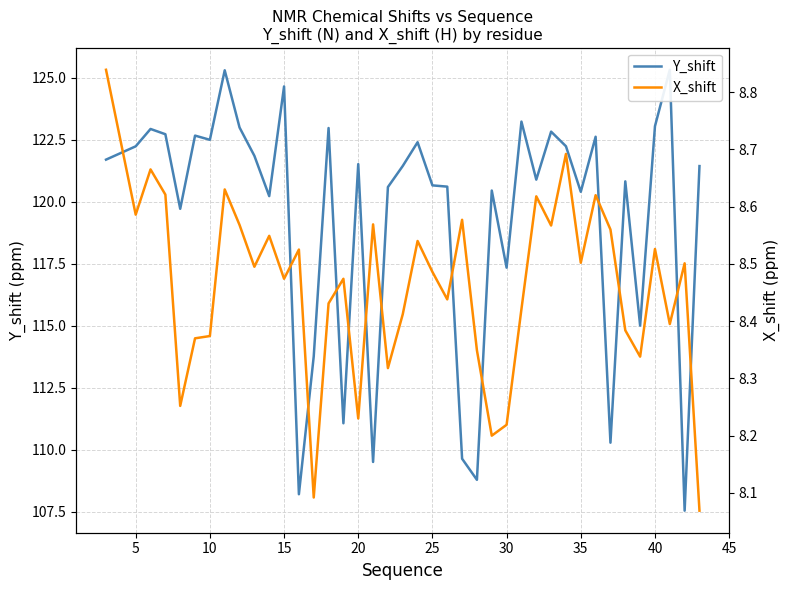

In X_shift, how many points are higher than both neighbors (excluding endpoints)?

13